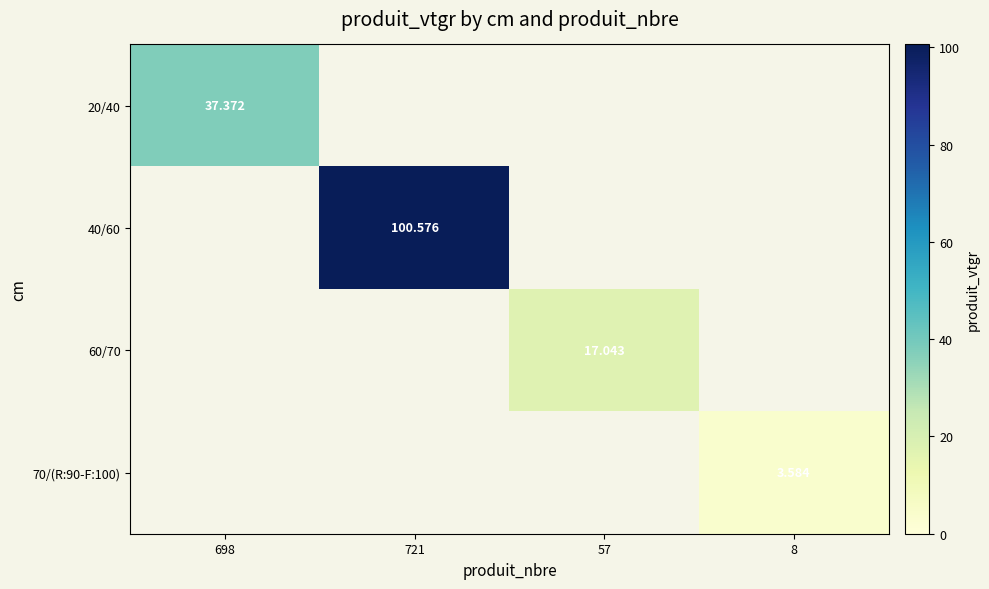

At how many categories does at least one series exceed 34?

2